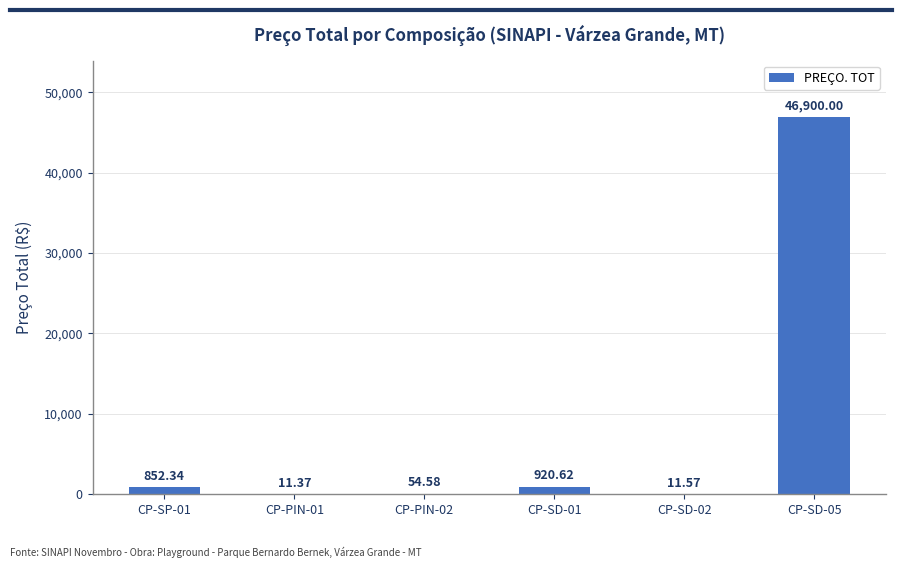

What is the sum of the values at CP-SD-01 and CP-SD-02?

932.2